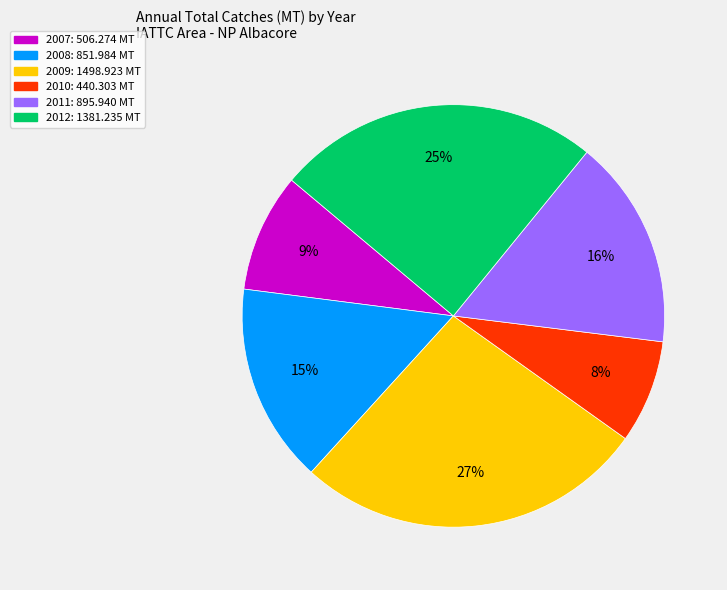

What is the smallest slice in the pie chart?

2010